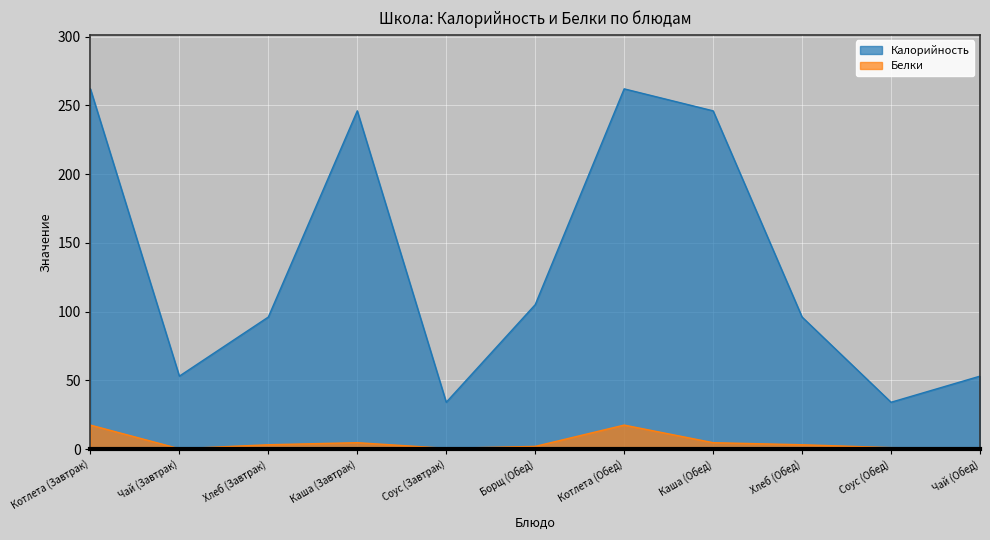

Read the Белки value at Чай (Завтрак).

0.2